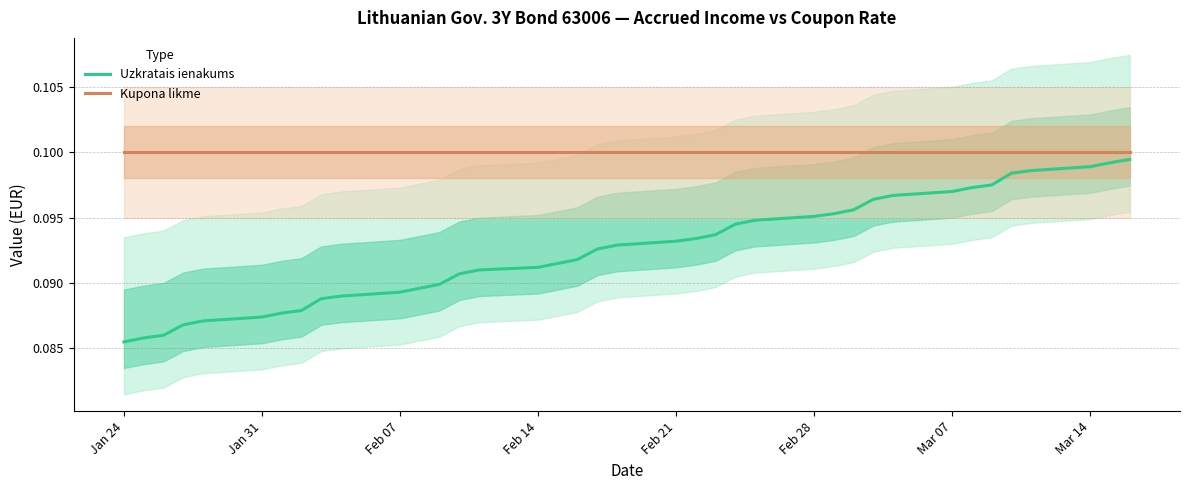

The value of Kupona likme at Jan 31 is 0.1. True or false?

True